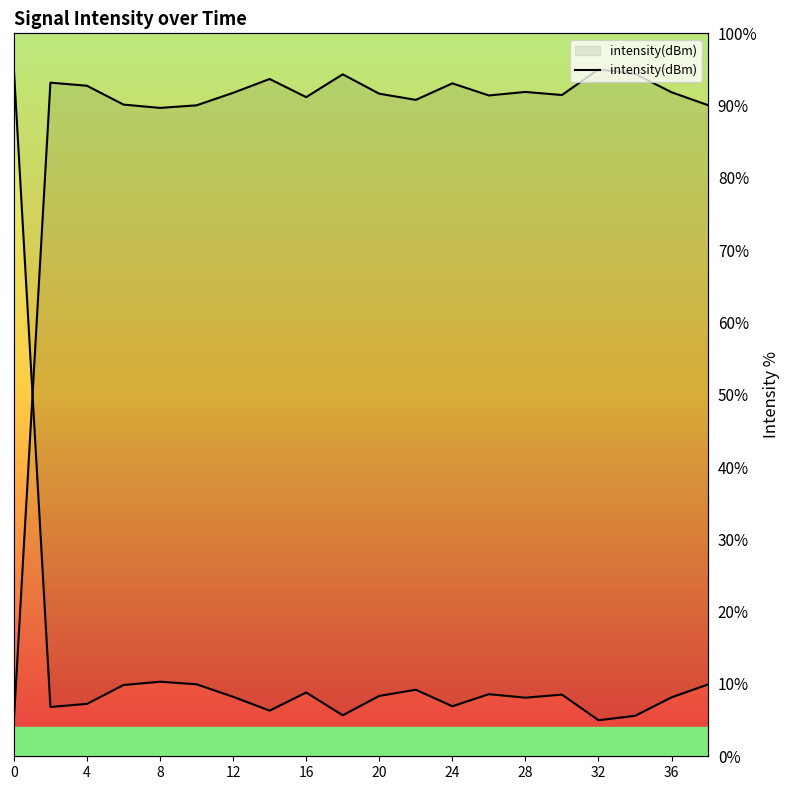

How many lines are shown in the chart?

1